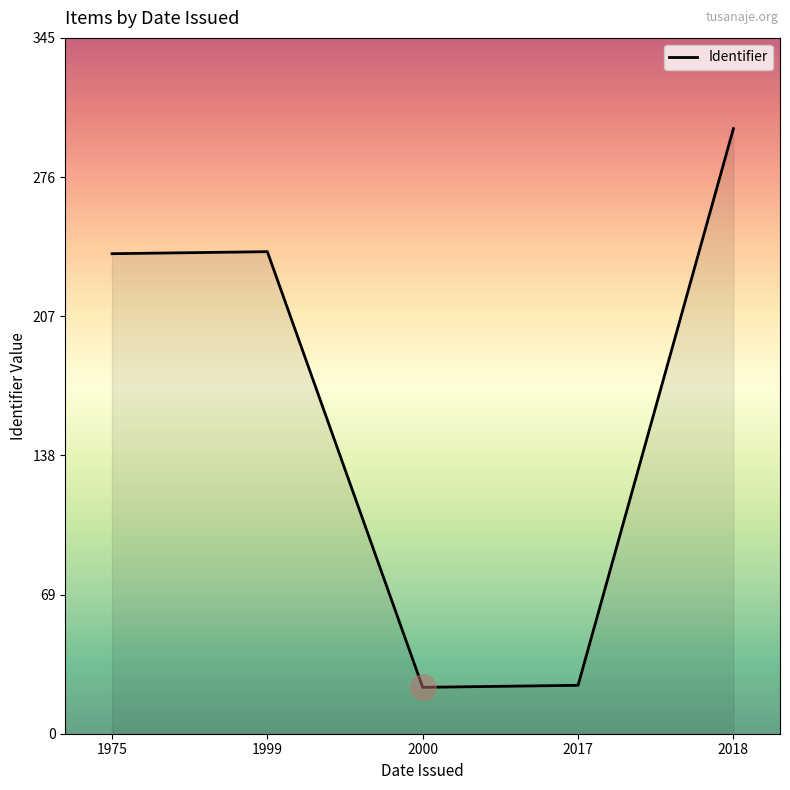

Where is the first local maximum?

1999